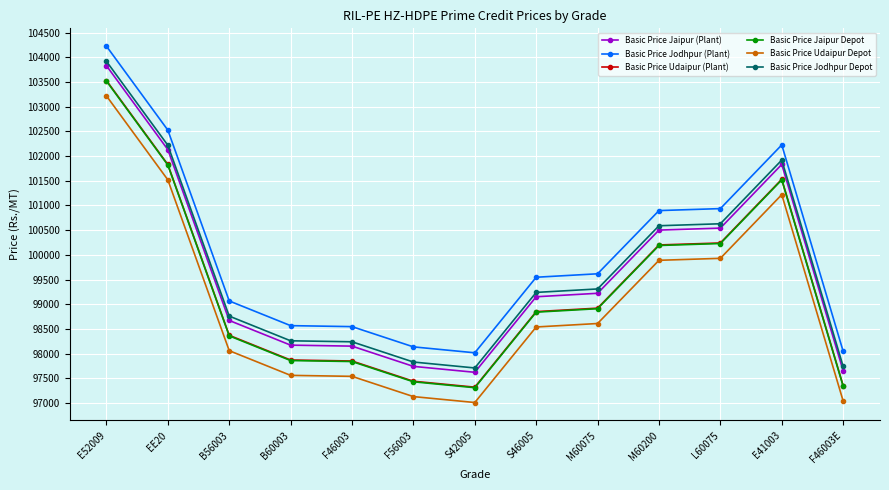

The value of Basic Price Udaipur (Plant) at B60003 is 172661. True or false?

False